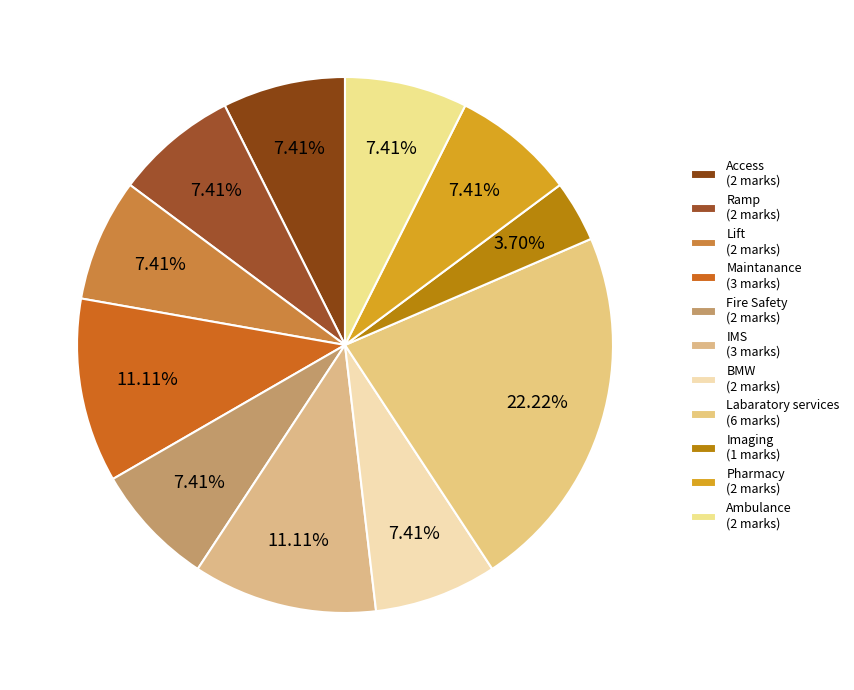

To the nearest percent, what is the difference between the Imaging and Maintanance slice percentages?

7%